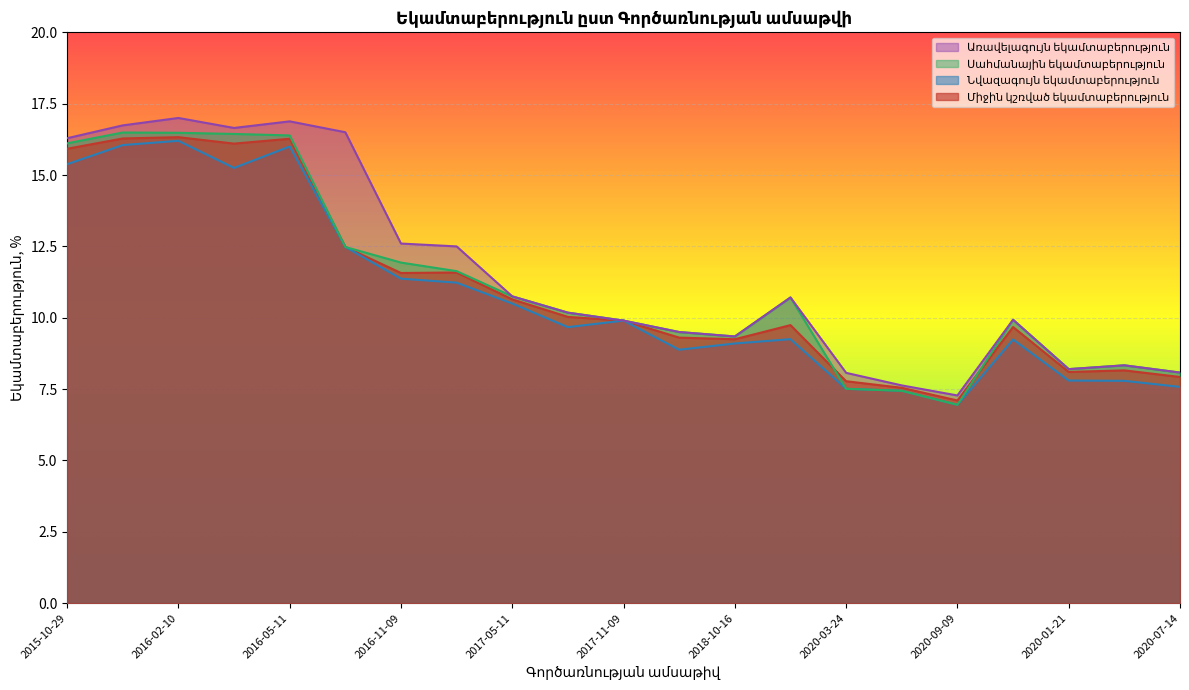

What is the maximum value shown in the chart?

17.0